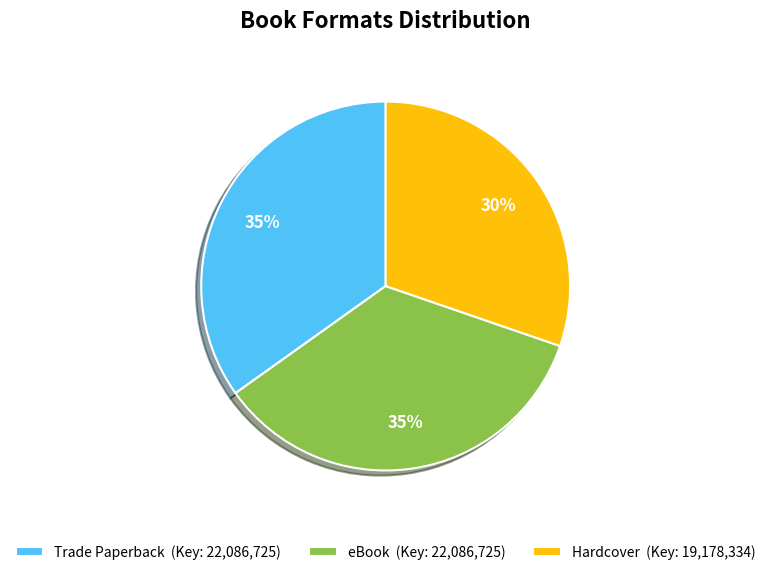

The Trade Paperback slice represents 46% of the pie. True or false?

False